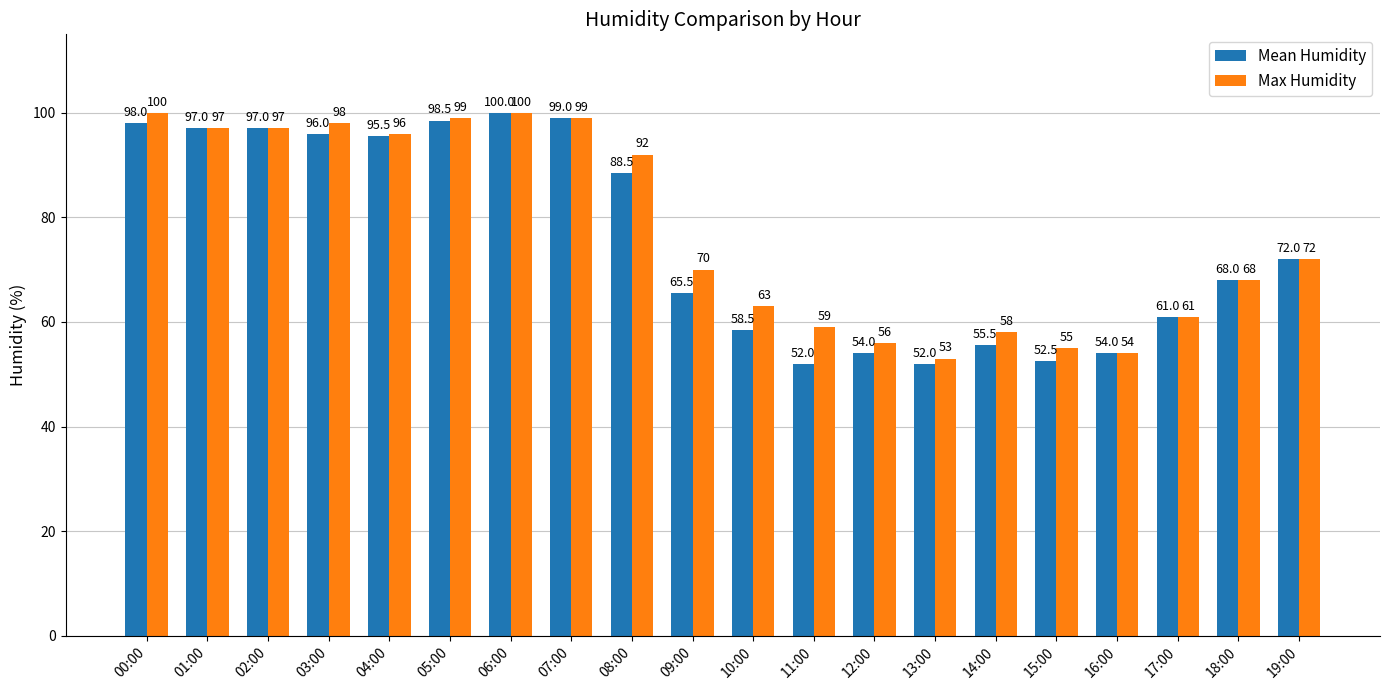

Reading left to right, list all the values displayed in this chart.

Mean Humidity: 00:00=98.0	01:00=97.0	02:00=97.0	03:00=96.0	04:00=95.5	05:00=98.5	06:00=100.0	07:00=99.0	08:00=88.5	09:00=65.5	10:00=58.5	11:00=52.0	12:00=54.0	13:00=52.0	14:00=55.5	15:00=52.5	16:00=54.0	17:00=61.0	18:00=68.0	19:00=72.0
Max Humidity: 00:00=100.0	01:00=97.0	02:00=97.0	03:00=98.0	04:00=96.0	05:00=99.0	06:00=100.0	07:00=99.0	08:00=92.0	09:00=70.0	10:00=63.0	11:00=59.0	12:00=56.0	13:00=53.0	14:00=58.0	15:00=55.0	16:00=54.0	17:00=61.0	18:00=68.0	19:00=72.0